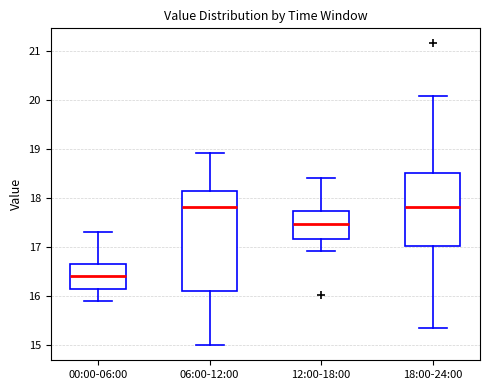

Which box's median line is the lowest?

00:00-06:00